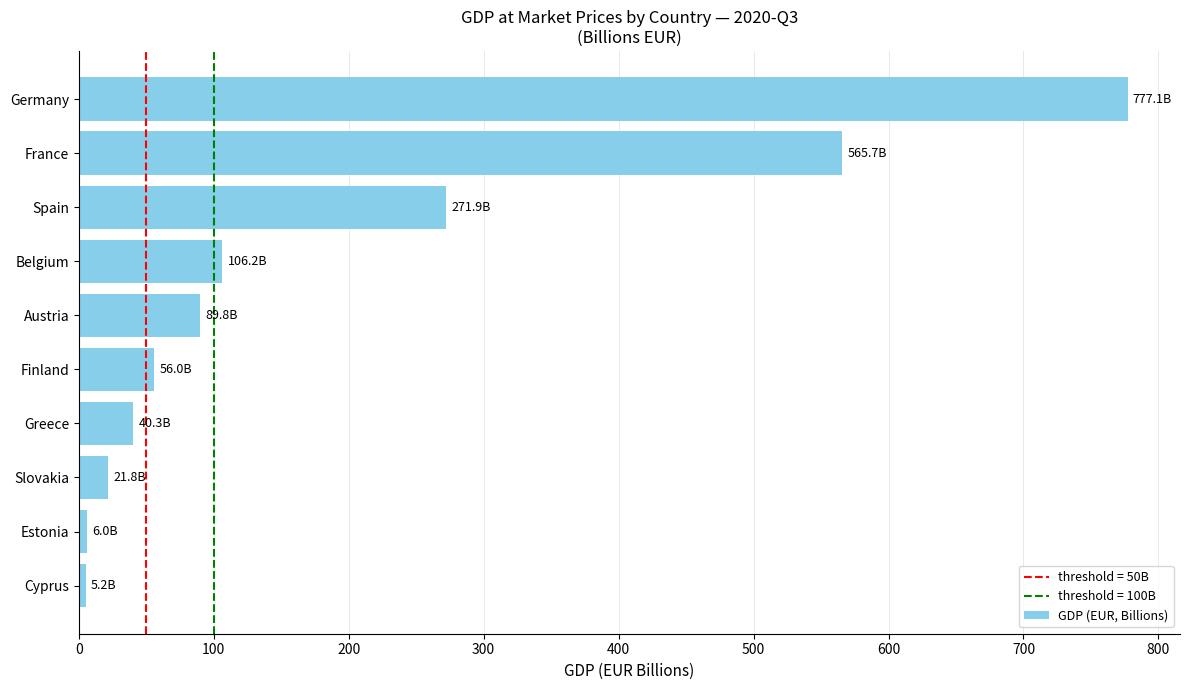

At which label is the value closest to 391?

Spain